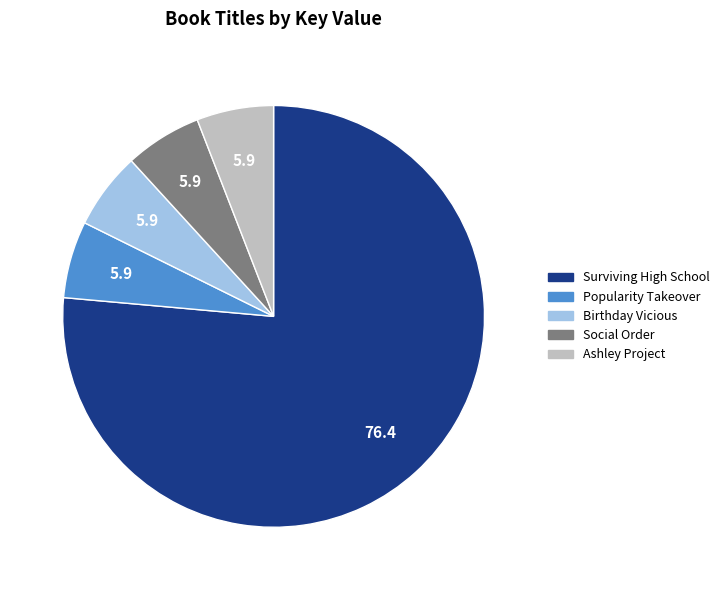

Is it true that Birthday Vicious is 1% of the pie?

False